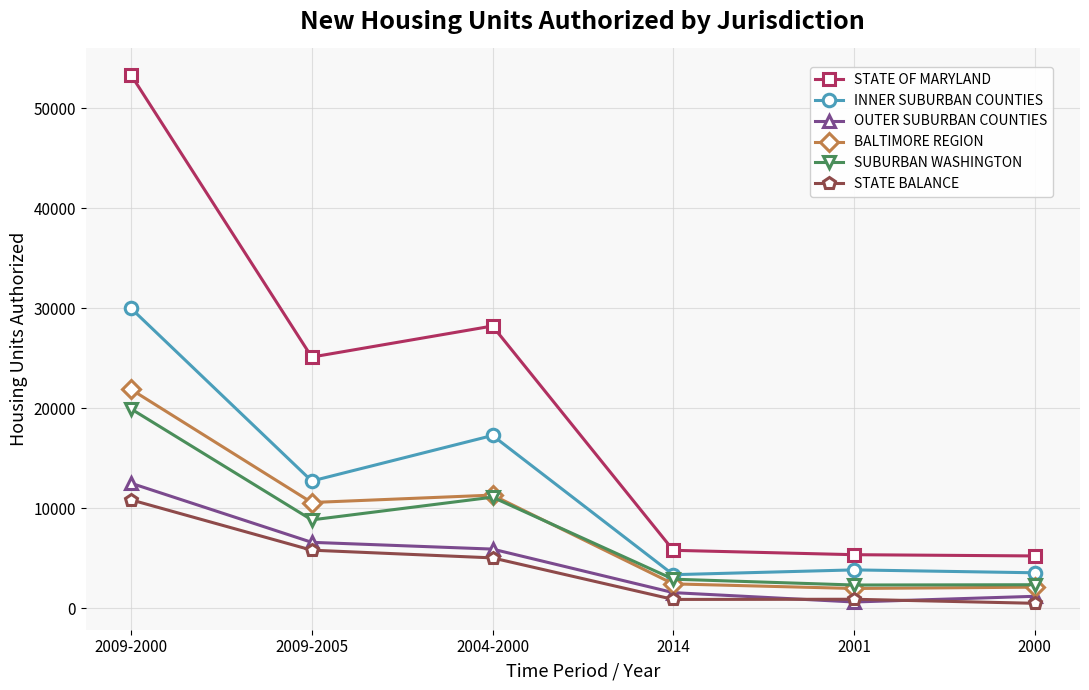

True or false: STATE OF MARYLAND has a value of 18312 at 2009-2000.

False